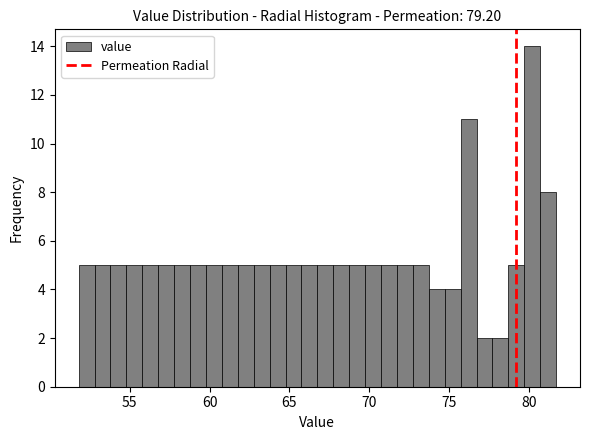

Around what value on the x-axis is the tallest bar? Give the approximate position of its centre, as read against the axis.

80.0